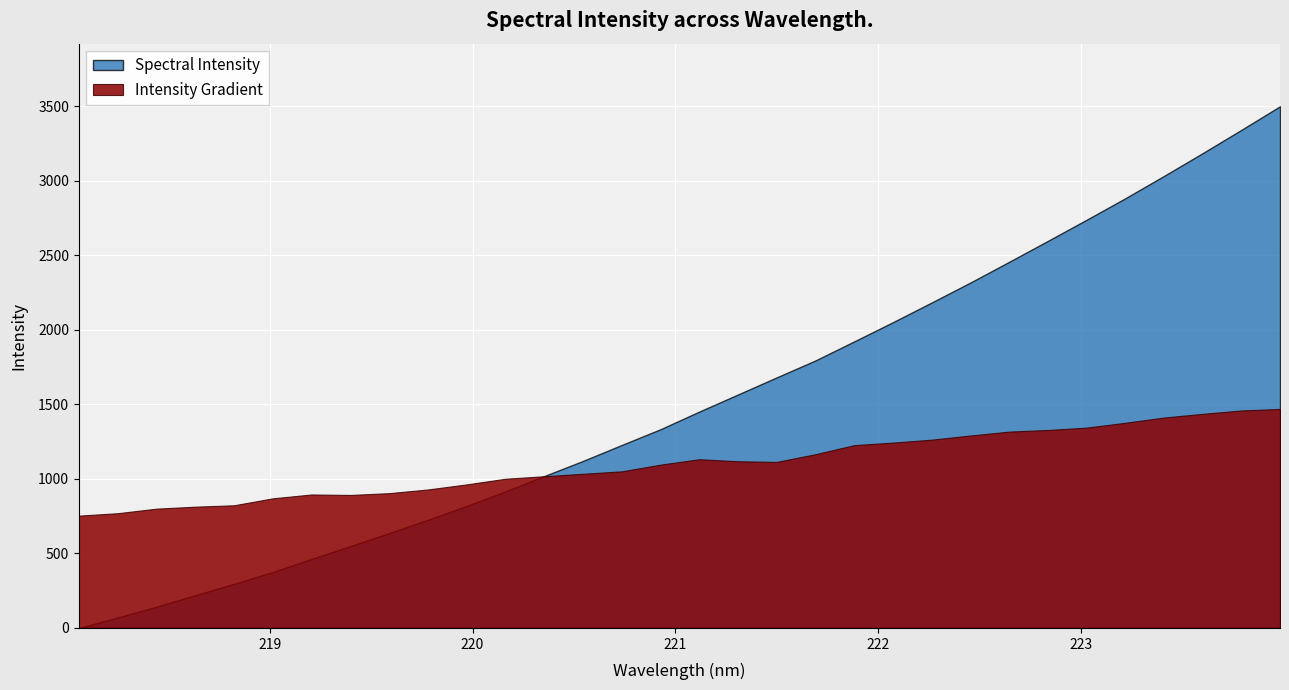

List the labels in order of value, largest first.

223.9802, 223.7895, 223.5987, 223.408, 223.2172, 223.0264, 222.8355, 222.6447, 222.4538, 222.263, 222.0721, 221.8812, 221.6902, 221.4993, 221.3083, 221.1174, 220.9264, 220.7354, 220.5444, 220.3533, 220.1623, 219.9712, 219.7801, 219.589, 219.3979, 219.2067, 219.0156, 218.8244, 218.6332, 218.442, 218.2508, 218.0596